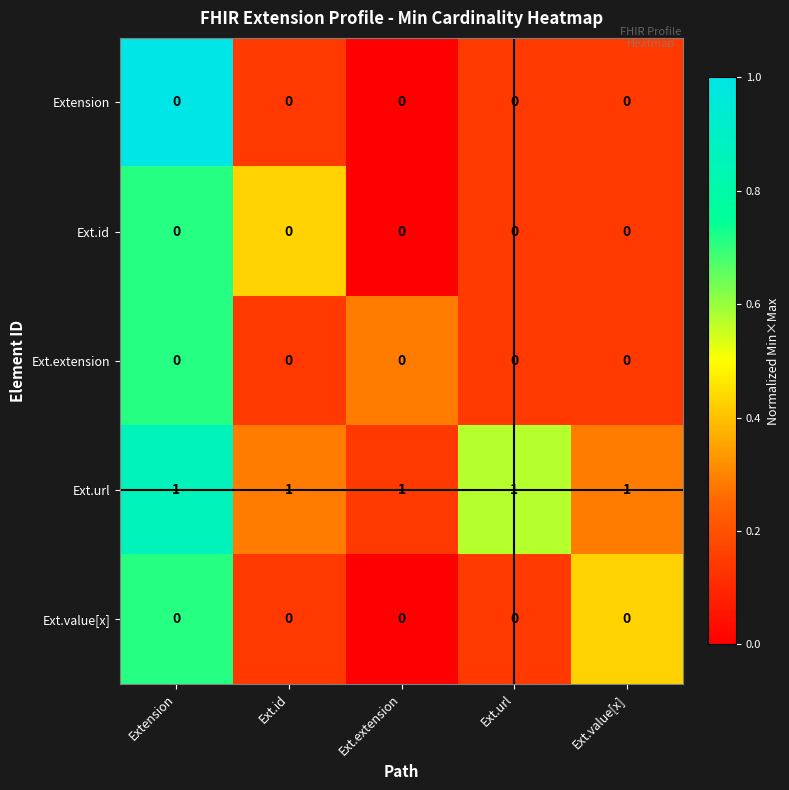

What is the maximum value shown in the chart?

1